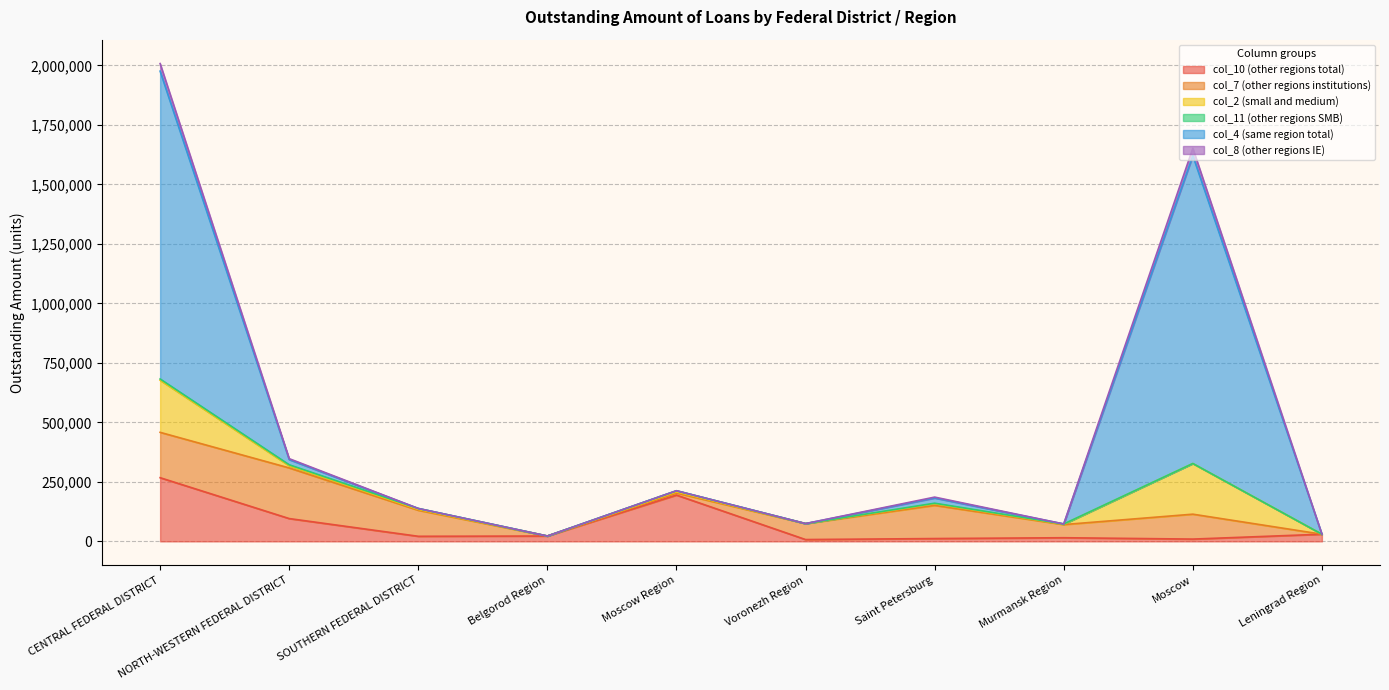

What is the value of the col_10 (other regions total) point at the 2nd from the left?

95732